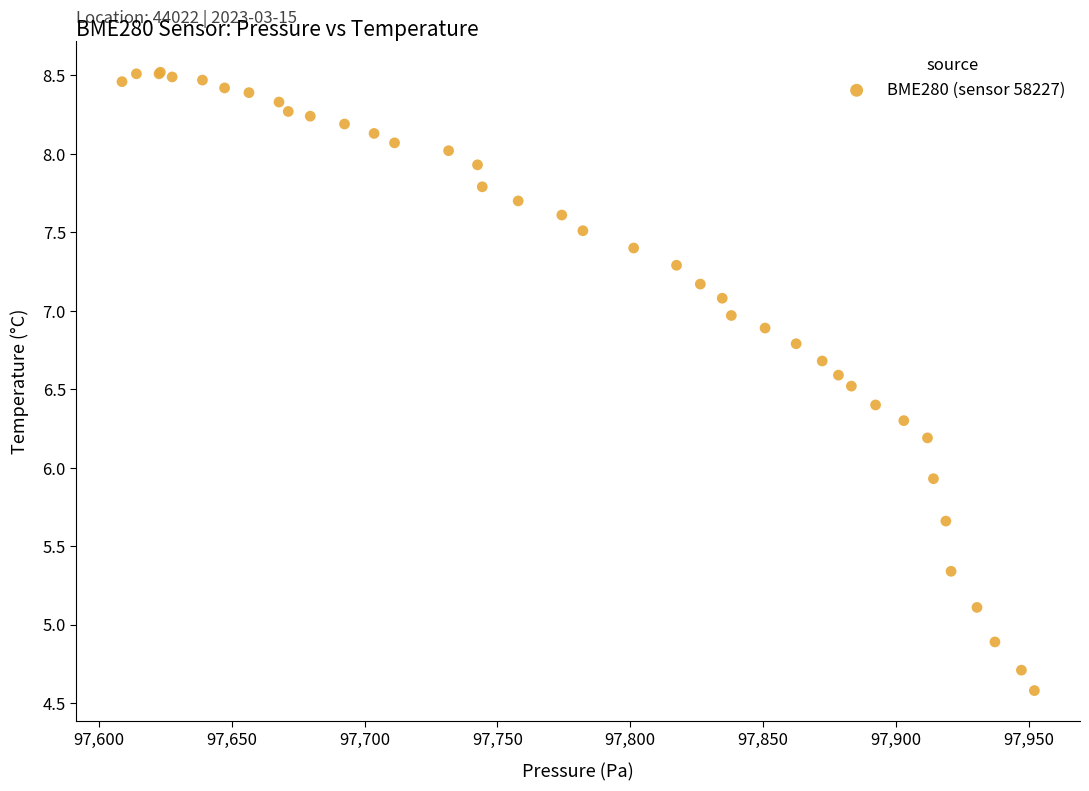

What Y value in the scatter plot is closest to 6?

5.9